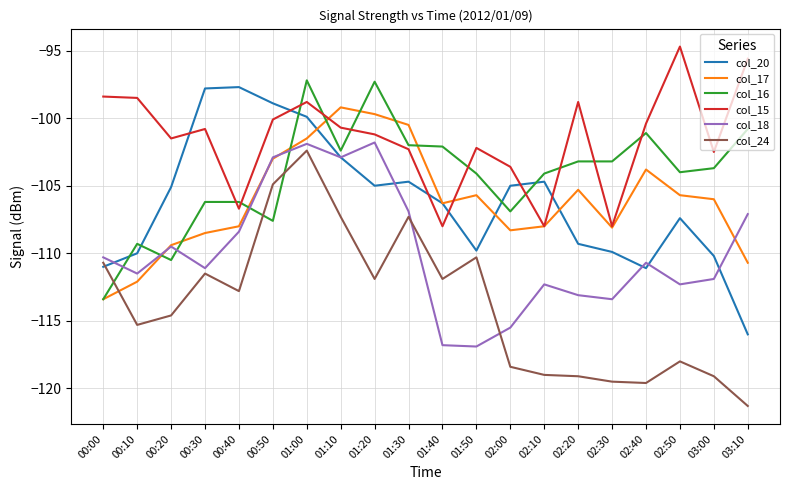

Between 00:40 and 01:20, which series saw the biggest shift?

col_16